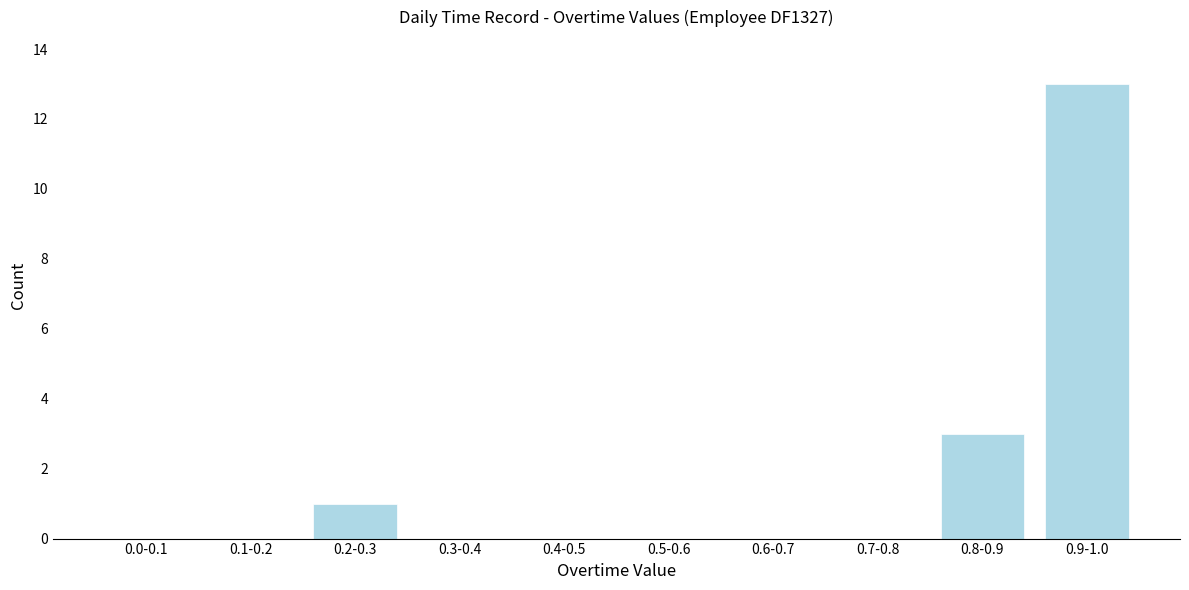

Reading left to right, extract all data points from this chart.

0.0-0.1=0	0.1-0.2=0	0.2-0.3=1	0.3-0.4=0	0.4-0.5=0	0.5-0.6=0	0.6-0.7=0	0.7-0.8=0	0.8-0.9=3	0.9-1.0=13